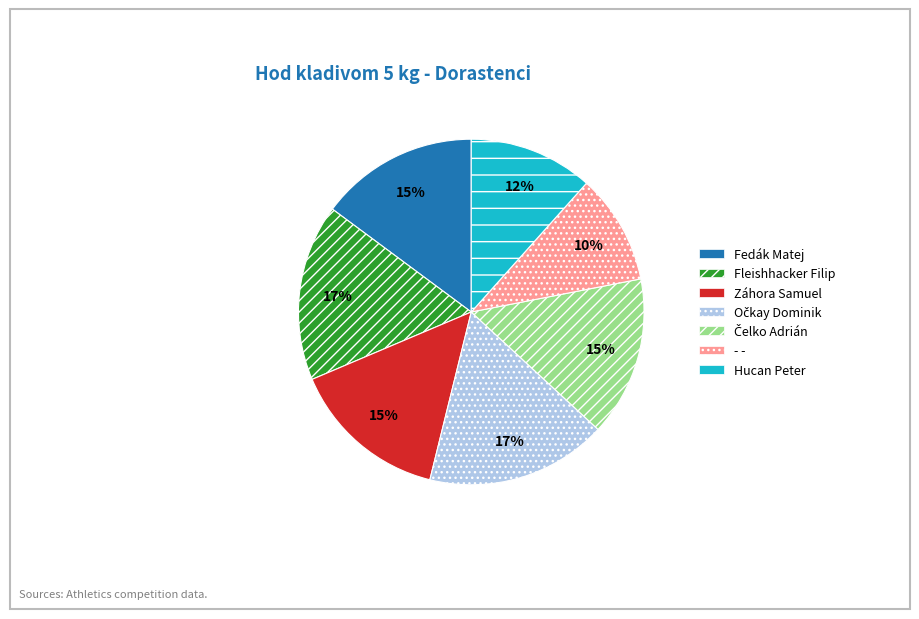

Combined, do Fleishhacker Filip and Hucan Peter account for over 50%?

No